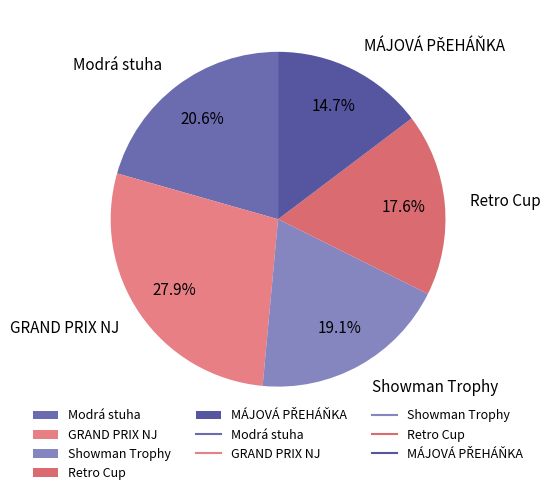

Is there a majority slice in this chart?

No